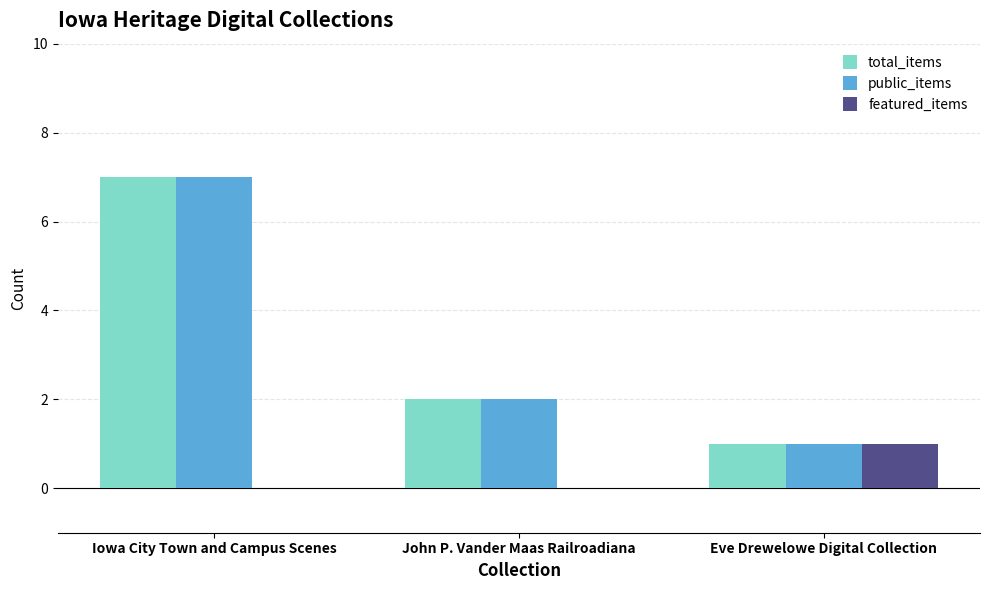

True or false: public_items has a value of 7 at Iowa City Town and Campus Scenes.

True